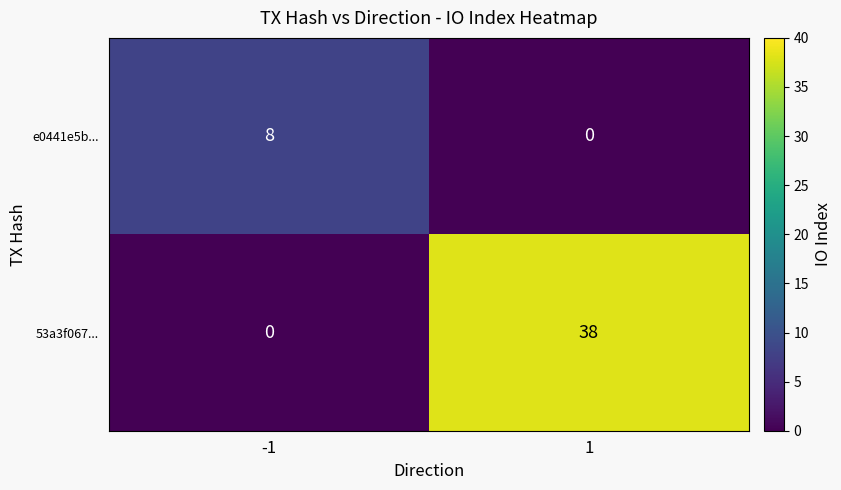

Reading right to left, list all the values displayed in this chart.

e0441e5b...: 1=0	-1=8
53a3f067...: 1=38	-1=0